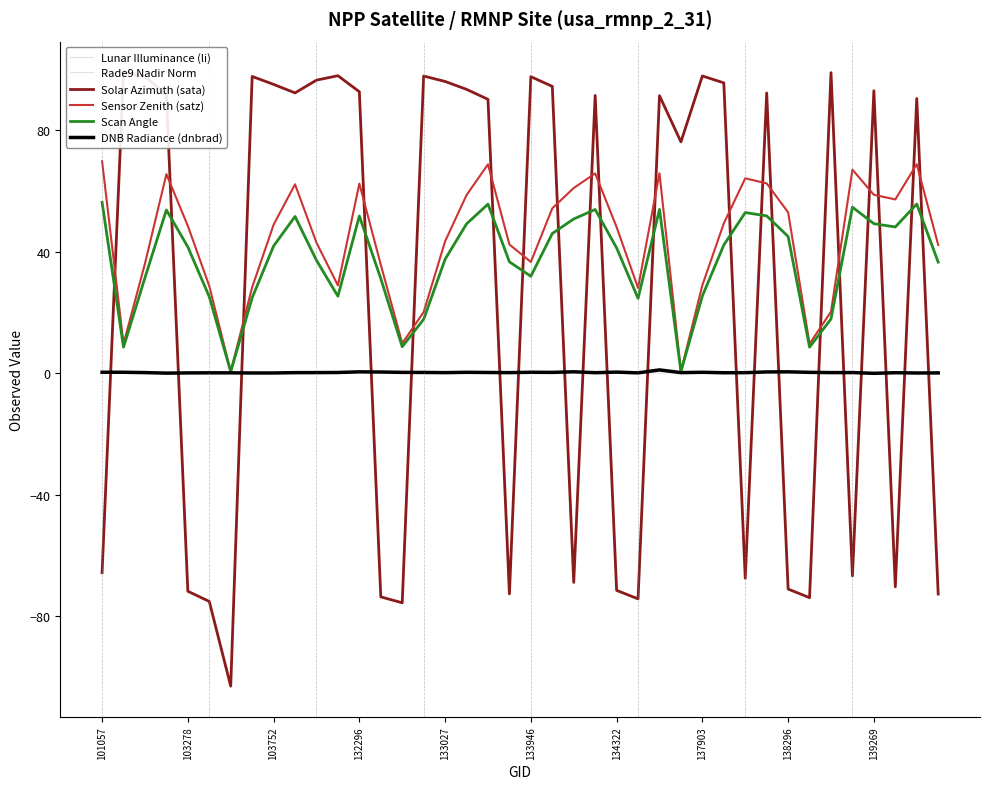

What is the difference between the dnbrad values at 10 and 36?

0.2